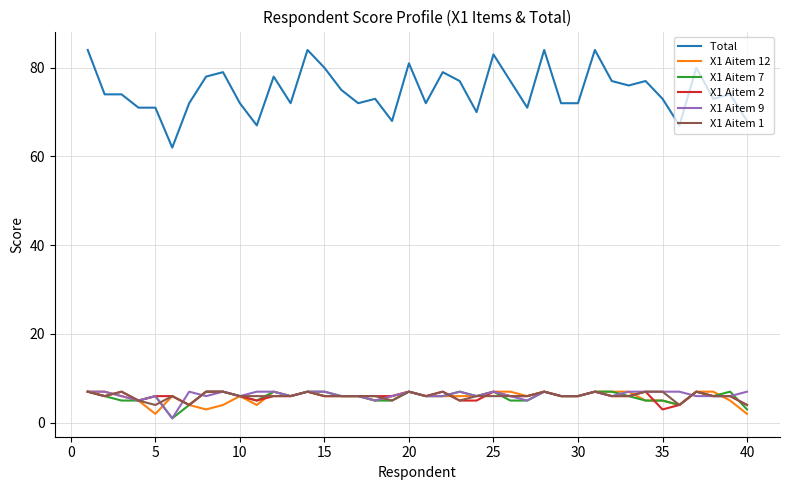

What is the maximum value shown in the chart?

84